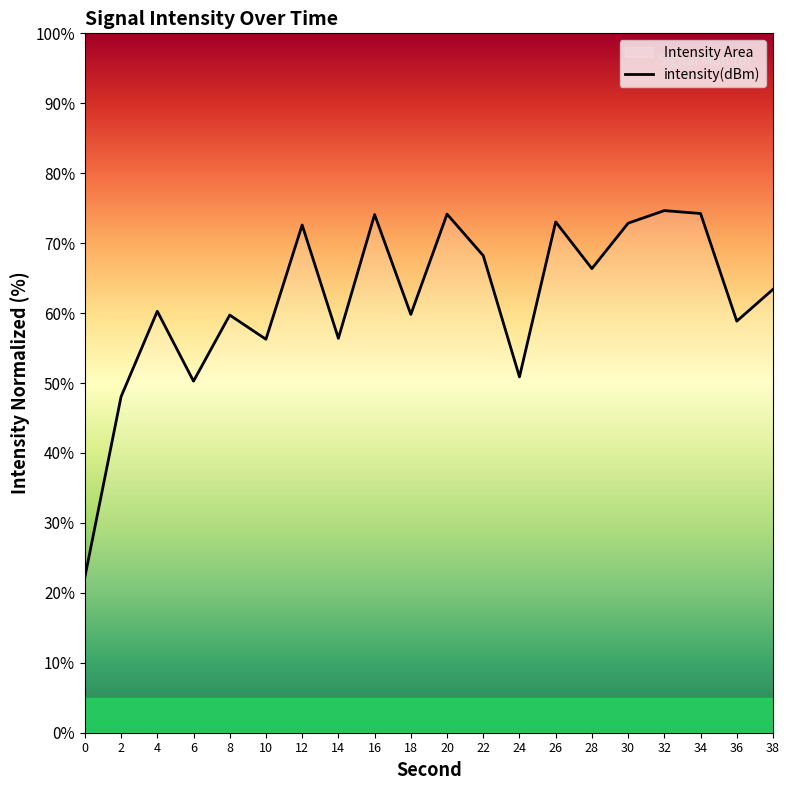

What is the change in value from 10 to 24?

-5.4